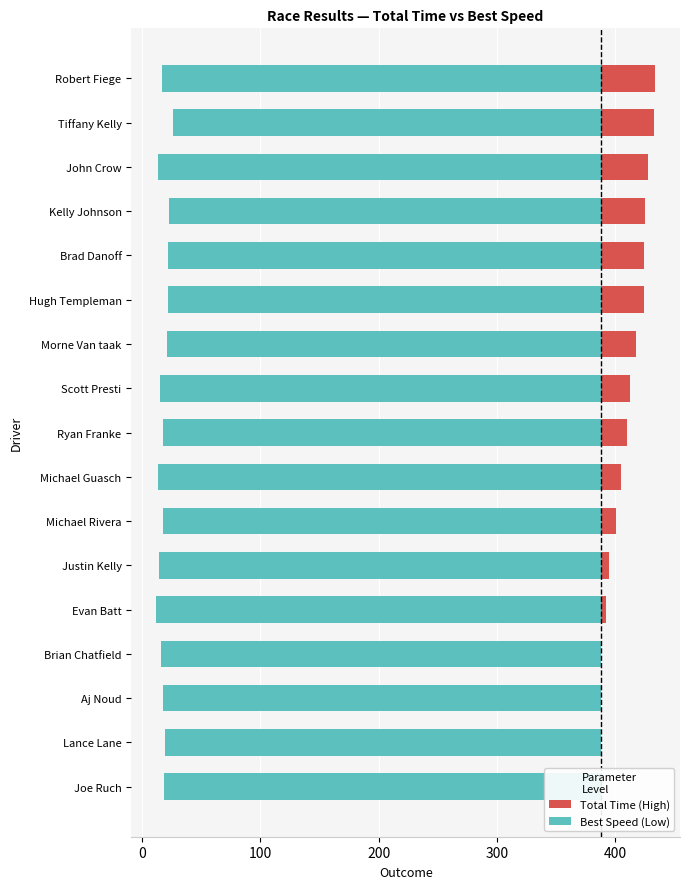

List the series in order of their peak value, lowest first.

Best Speed (Low), Total Time (High)